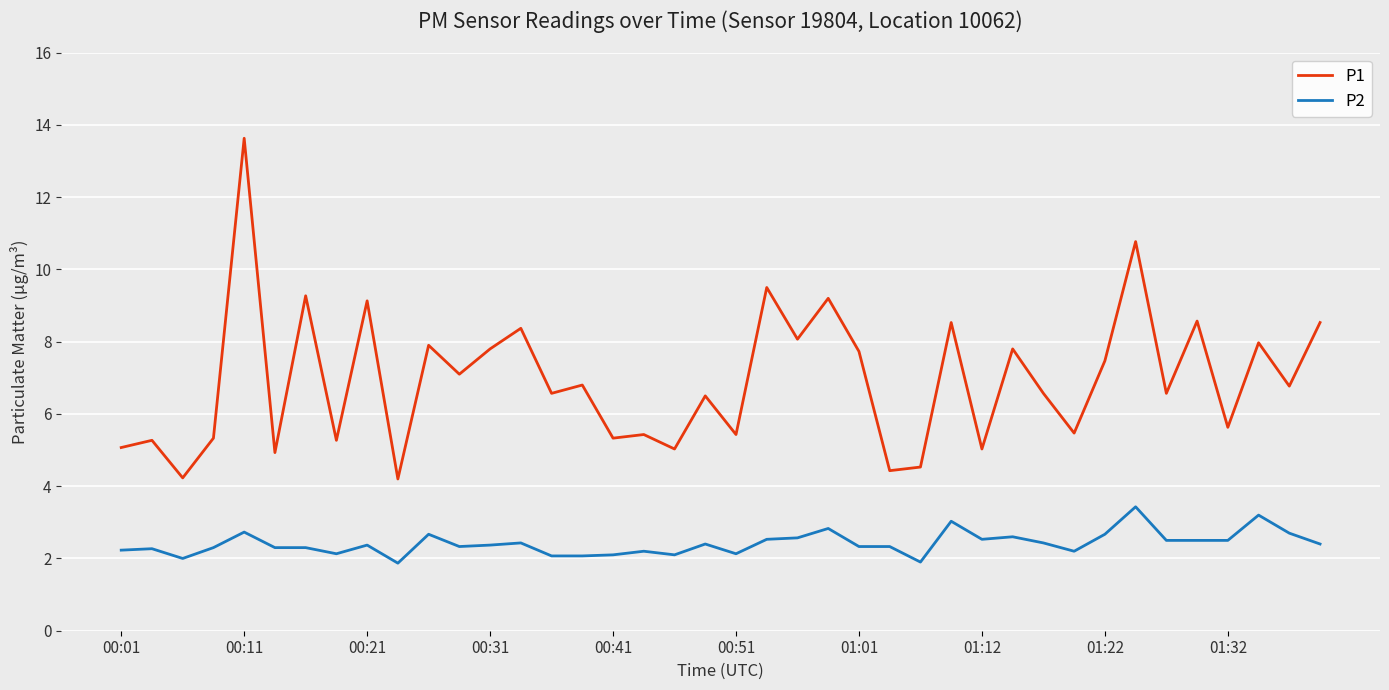

True or false: P1 and P2 intersect in this chart.

False